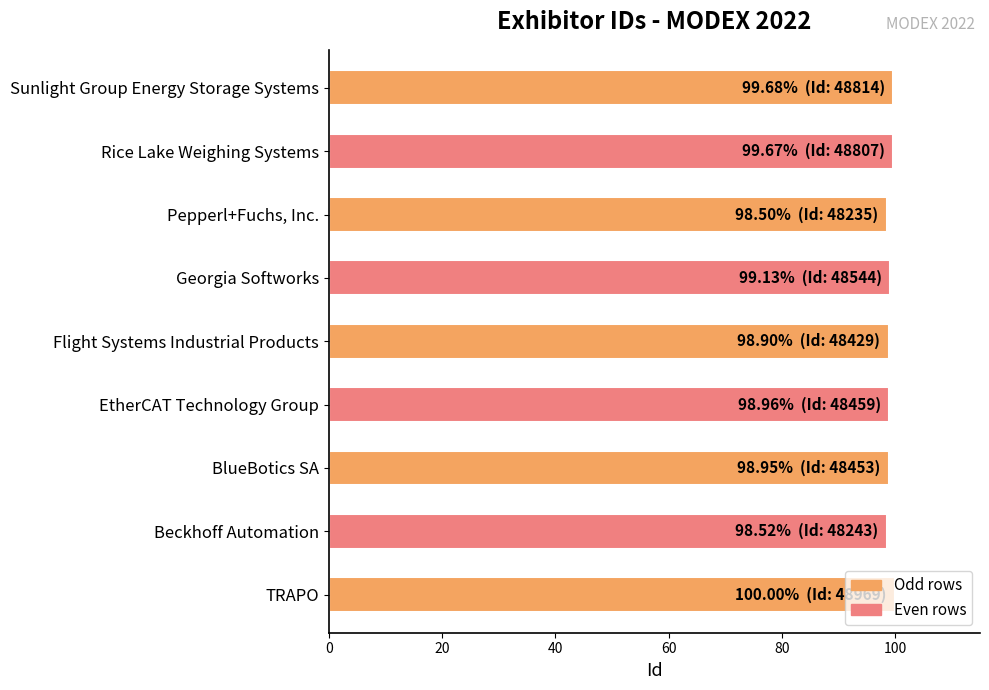

Rank the categories by value from highest to lowest.

TRAPO, Sunlight Group Energy Storage Systems, Rice Lake Weighing Systems, Georgia Softworks, EtherCAT Technology Group, BlueBotics SA, Flight Systems Industrial Products, Beckhoff Automation, Pepperl+Fuchs, Inc.